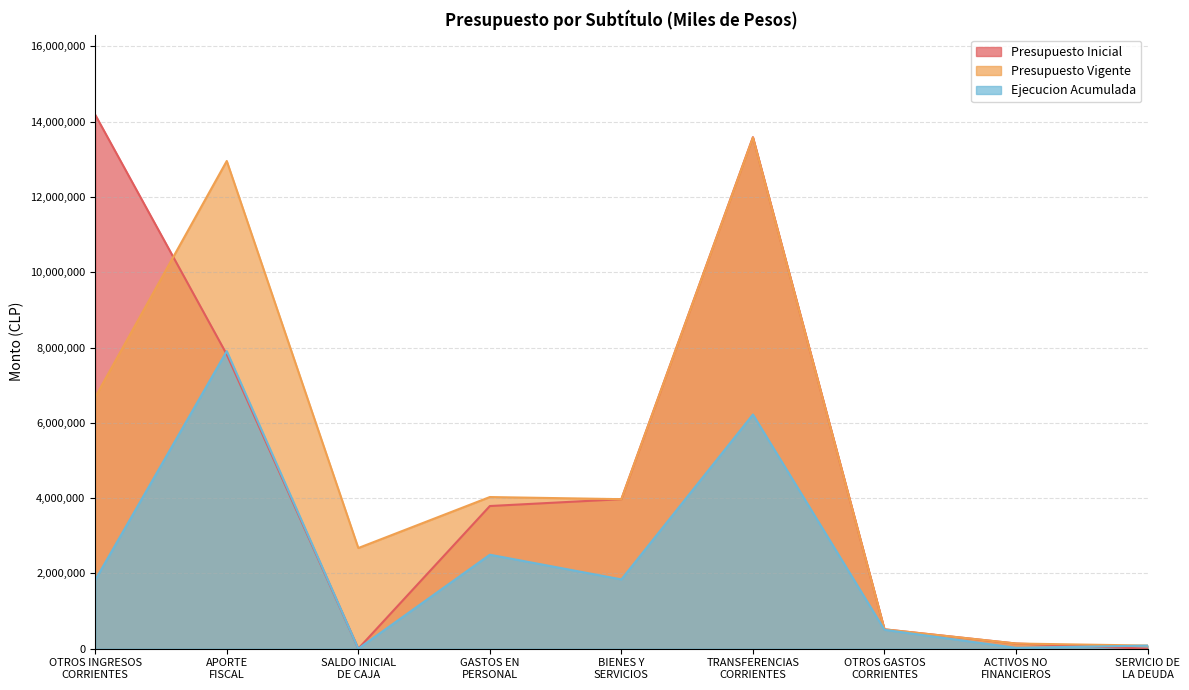

Which series has the largest total across all categories?

Presupuesto Vigente